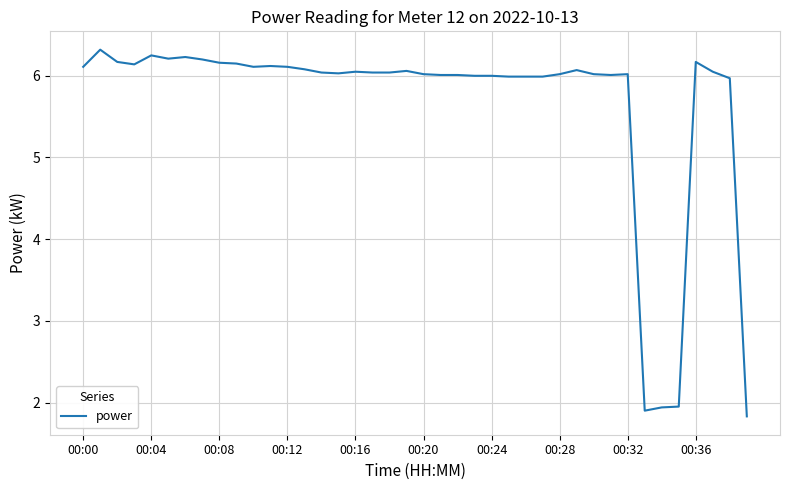

What is the maximum value shown in the chart?

6.3